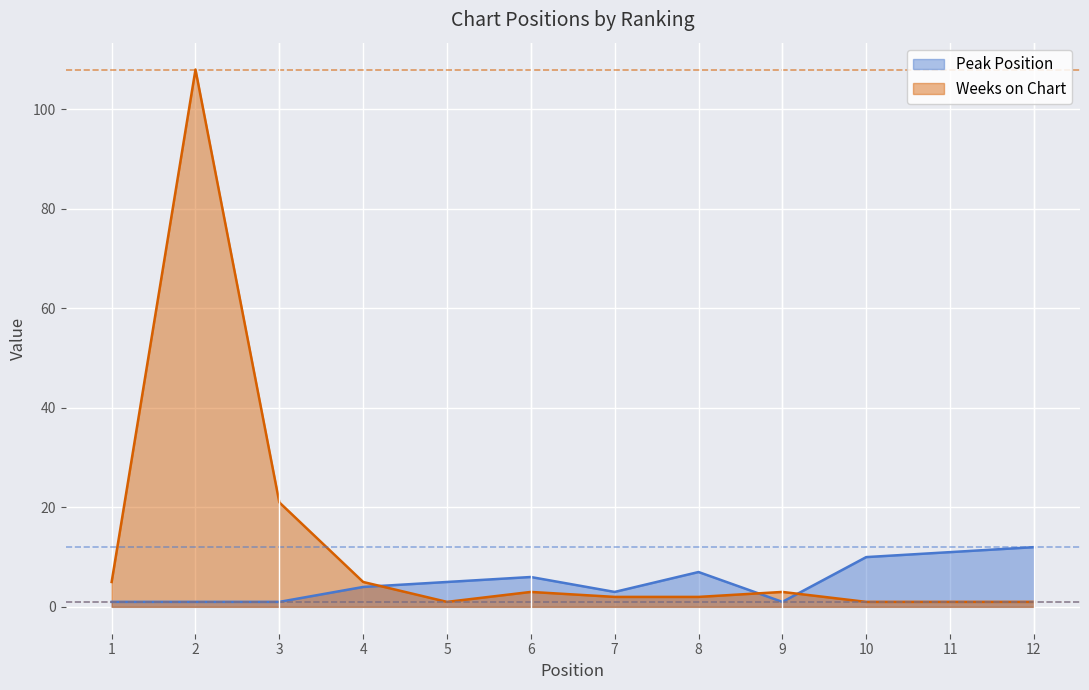

How many series are shown in this chart?

2